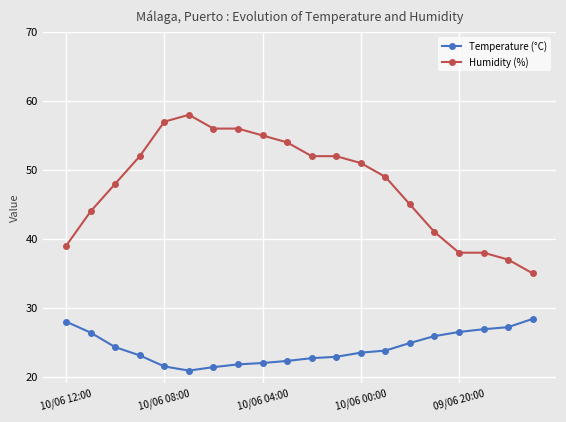

At how many categories does at least one series exceed 27?

20